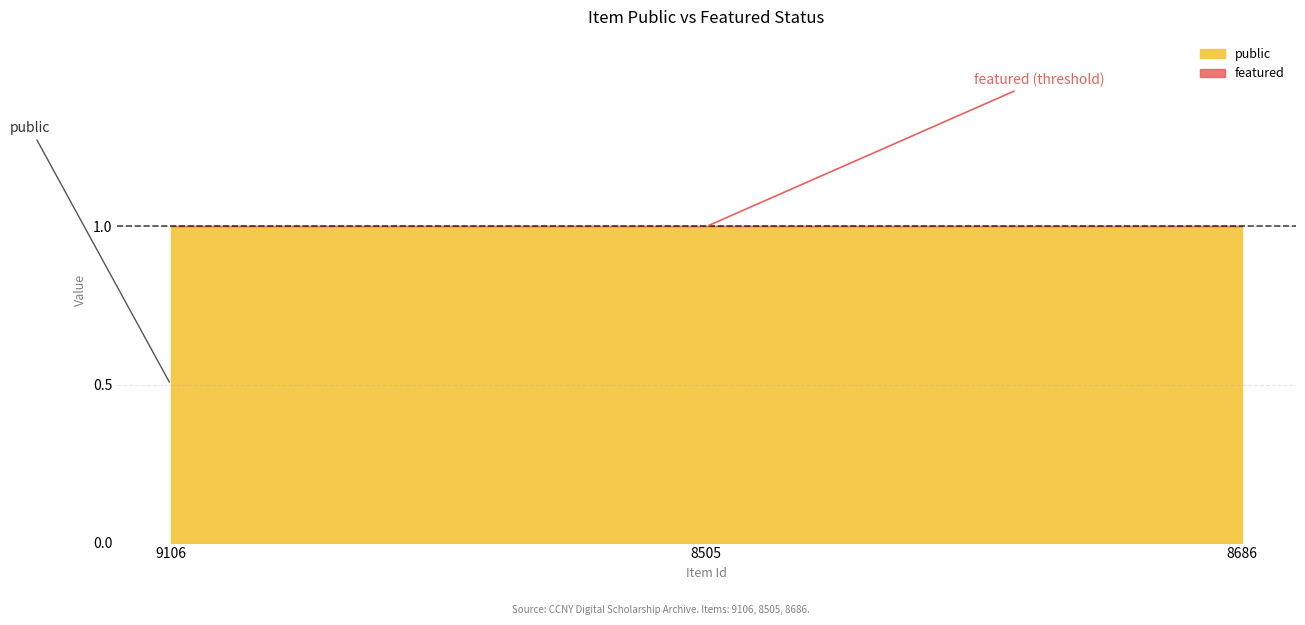

Is the value of featured at 9106 greater than the value of public at 8505?

No